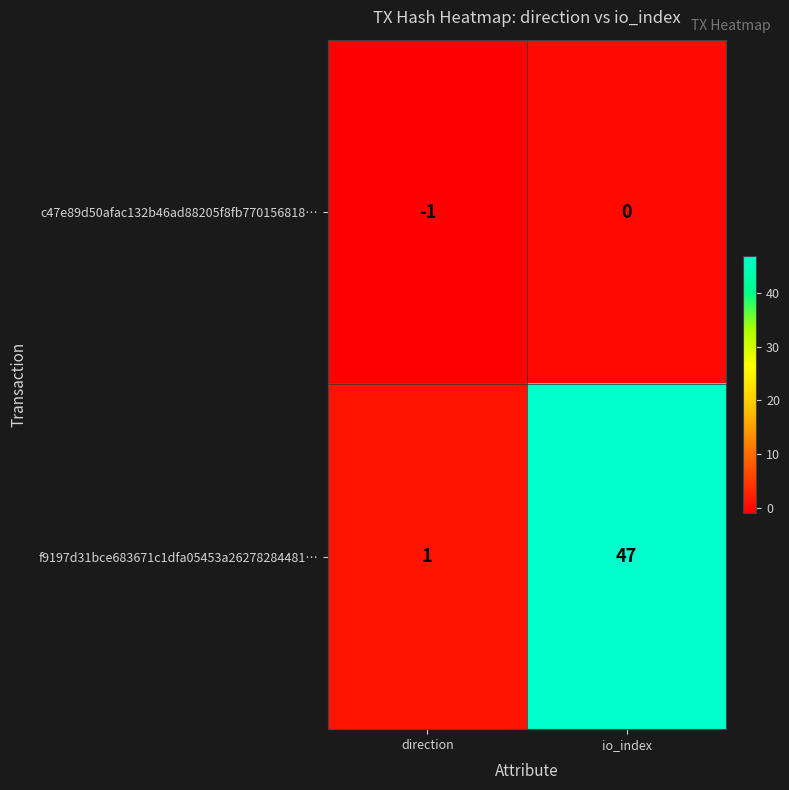

Which category has the lowest value in the c47e89d50afac132b46ad88205f8fb770156818… series?

direction